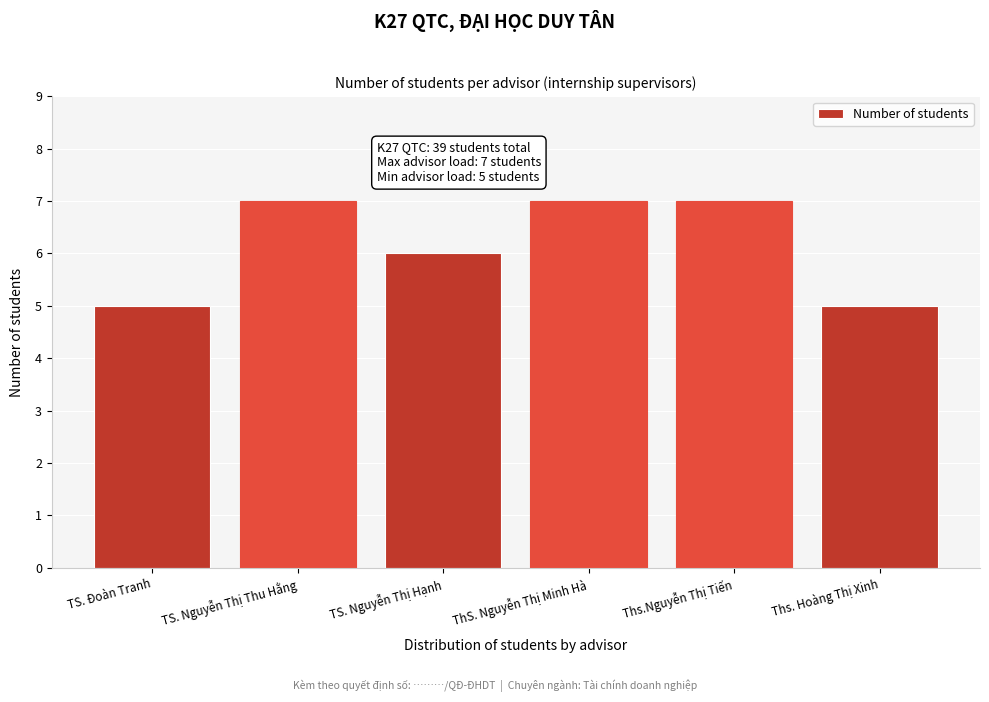

Reading left to right, extract all data points from this chart.

TS. Đoàn Tranh=5	TS. Nguyễn Thị Thu Hằng=7	TS. Nguyễn Thị Hạnh=6	ThS. Nguyễn Thị Minh Hà=7	Ths.Nguyễn Thị Tiến=7	Ths. Hoàng Thị Xinh=5